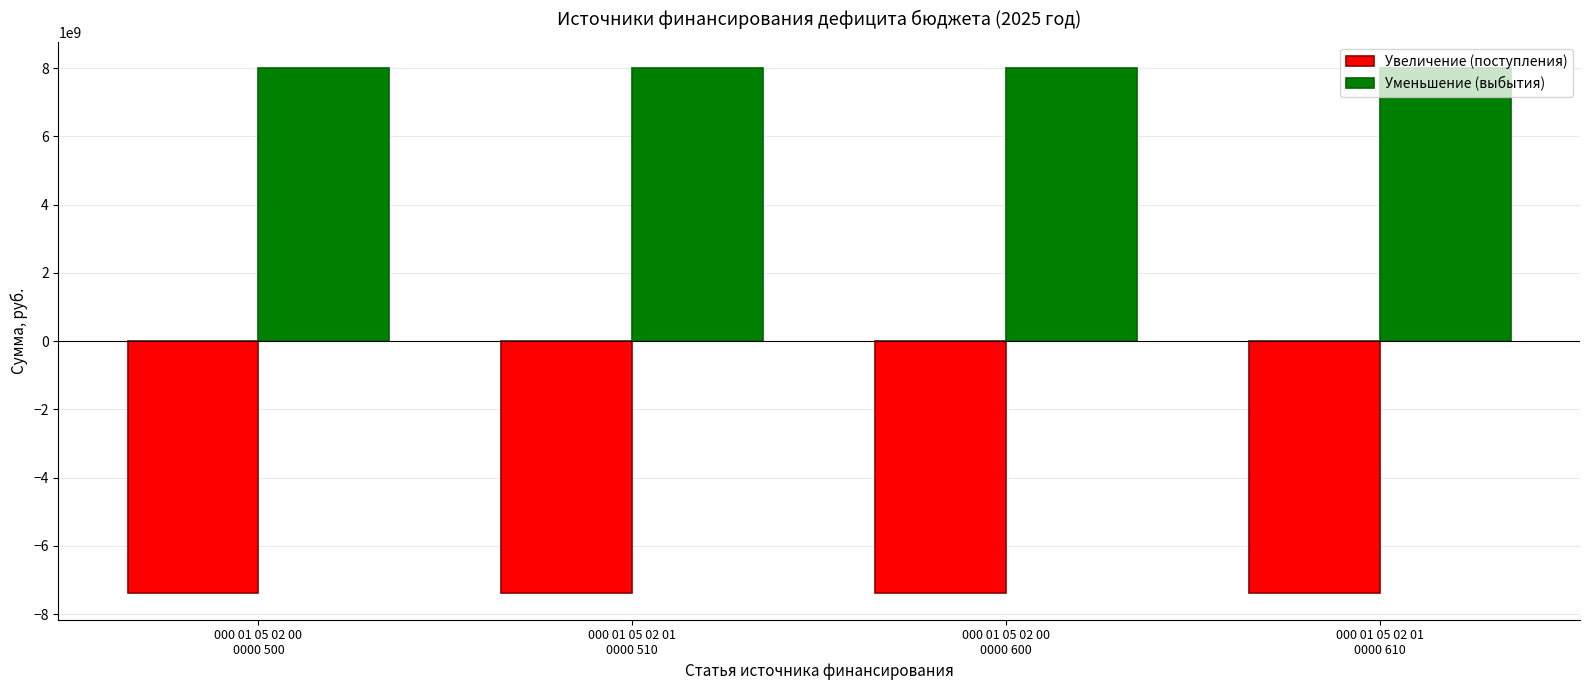

What is the total value across all series at 000 01 05 02 00
0000 500?

601620334.6